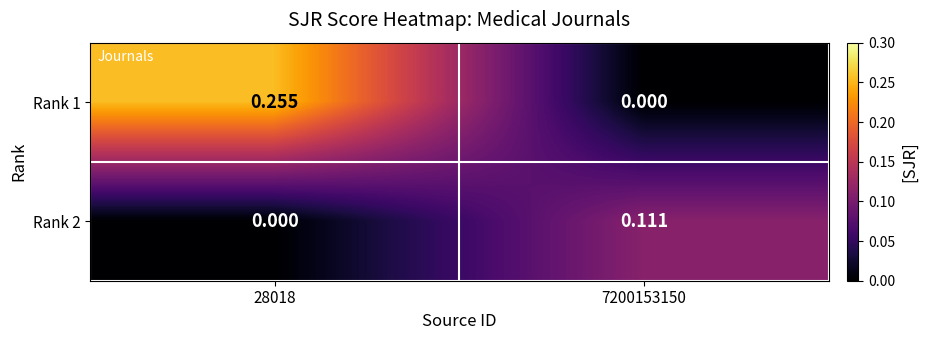

At which category is the sum across all series the highest?

28018